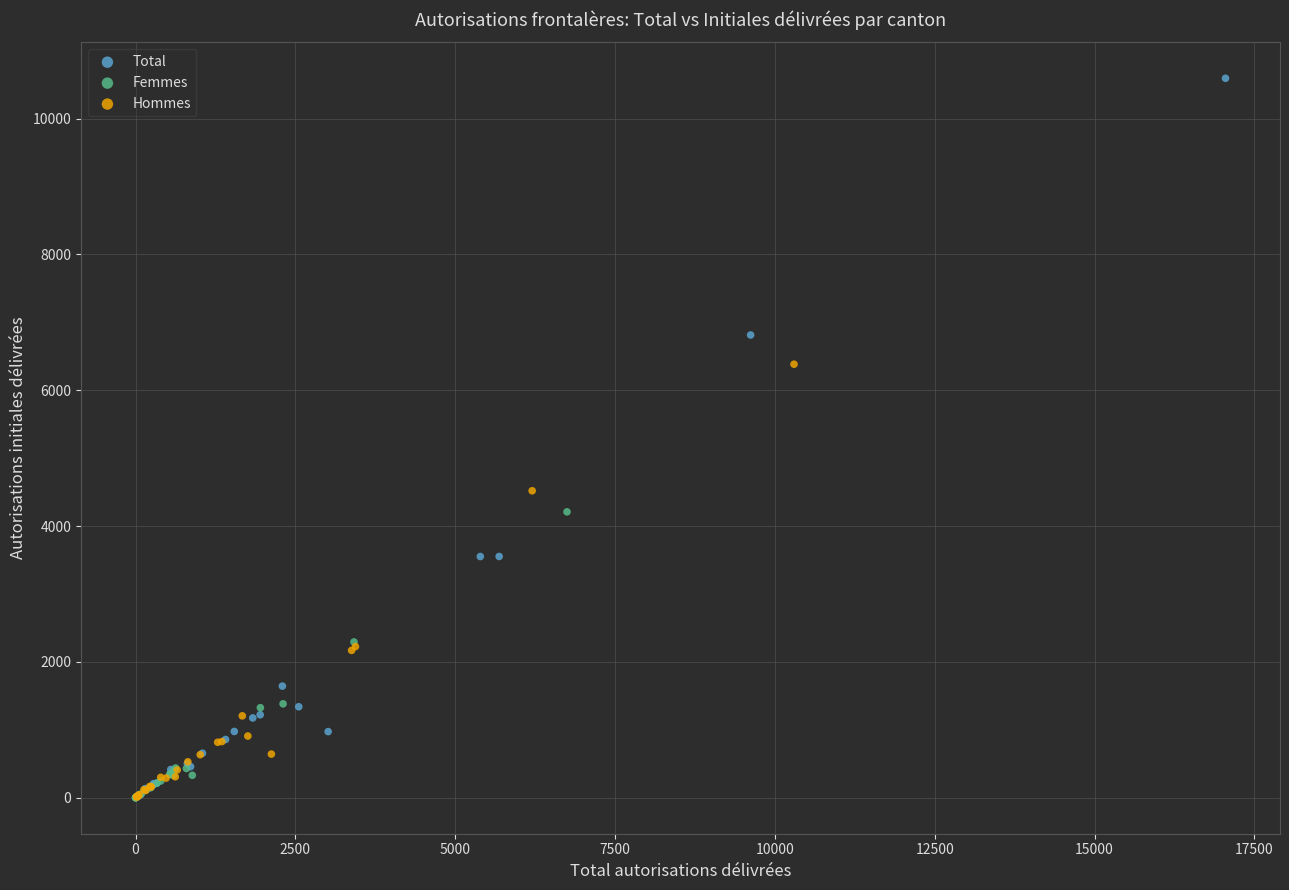

Which series reaches the maximum Y coordinate?

Total